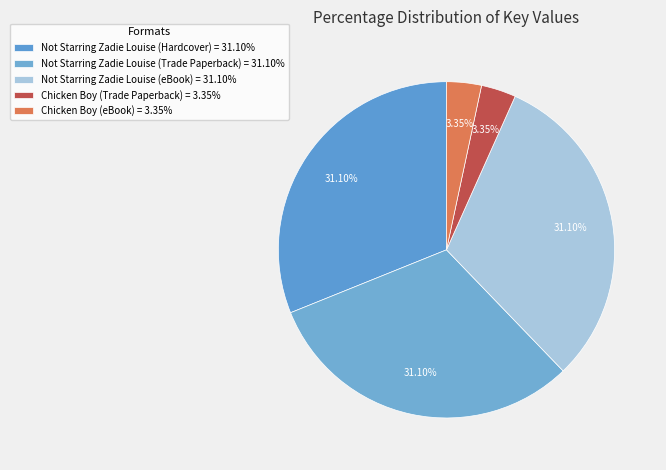

To the nearest percent, what portion does Chicken Boy (eBook) represent?

3%